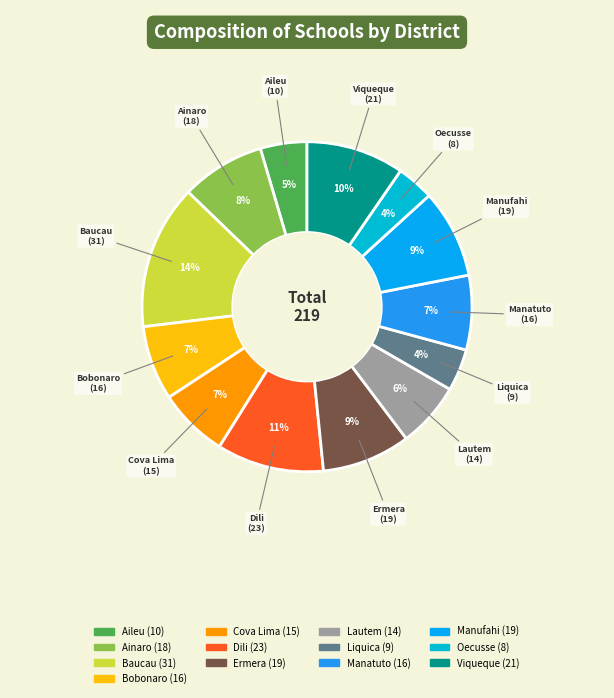

To the nearest percent, what portion does Bobonaro represent?

7%